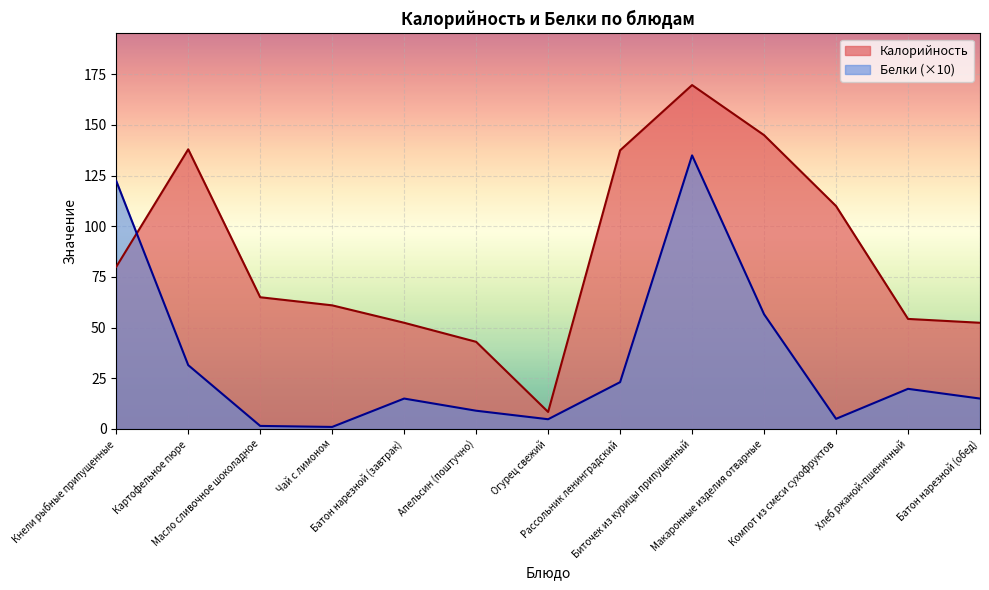

Reading left to right, transcribe all the data shown in this chart.

Калорийность: Кнели рыбные припущенные=80.0	Картофельное пюре=138.0	Масло сливочное шоколадное=65.0	Чай с лимоном=61.0	Батон нарезной (завтрак)=52.4	Апельсин (поштучно)=43.0	Огурец свежий=8.4	Рассольник ленинградский=137.5	Биточек из курицы припущенный=169.7	Макаронные изделия отварные=145.0	Компот из смеси сухофруктов=110.0	Хлеб ржаной-пшеничный=54.3	Батон нарезной (обед)=52.4
Белки: Кнели рыбные припущенные=122.4	Картофельное пюре=31.5	Масло сливочное шоколадное=1.5	Чай с лимоном=1.0	Батон нарезной (завтрак)=15.0	Апельсин (поштучно)=9.0	Огурец свежий=4.8	Рассольник ленинградский=23.1	Биточек из курицы припущенный=135.0	Макаронные изделия отварные=56.6	Компот из смеси сухофруктов=5.0	Хлеб ржаной-пшеничный=19.8	Батон нарезной (обед)=15.0